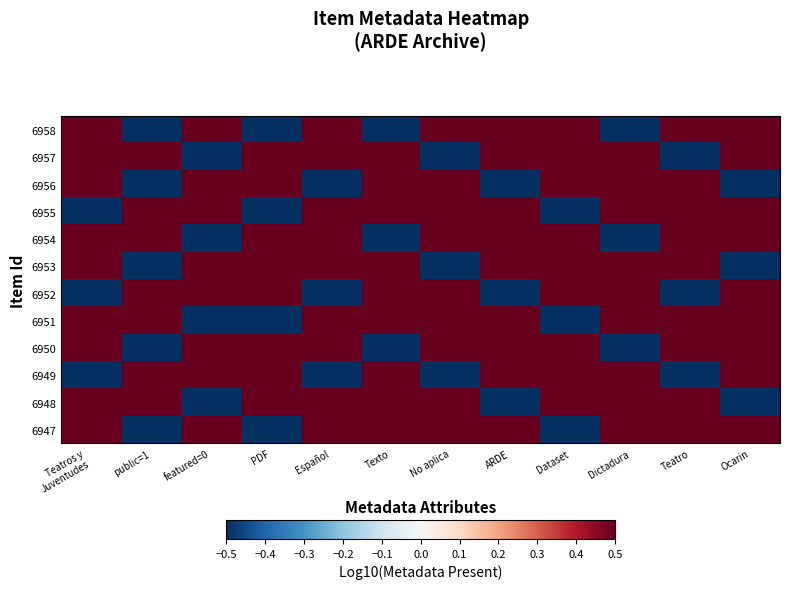

How many data points does each series have?

12